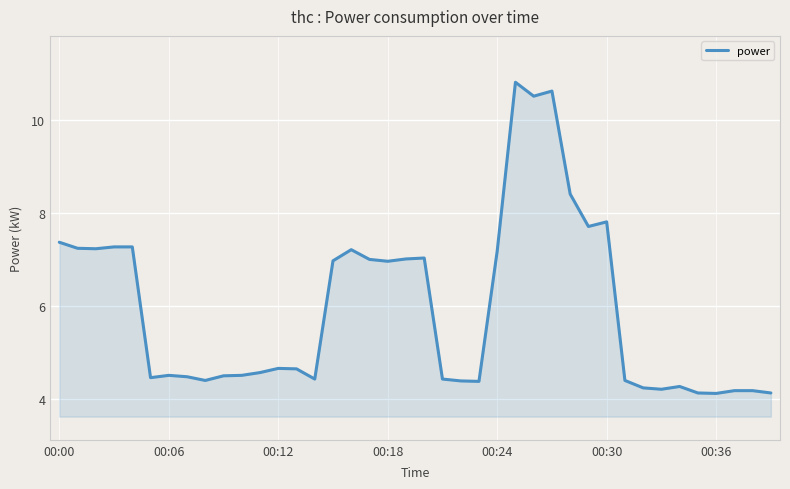

What is the average value?

5.9